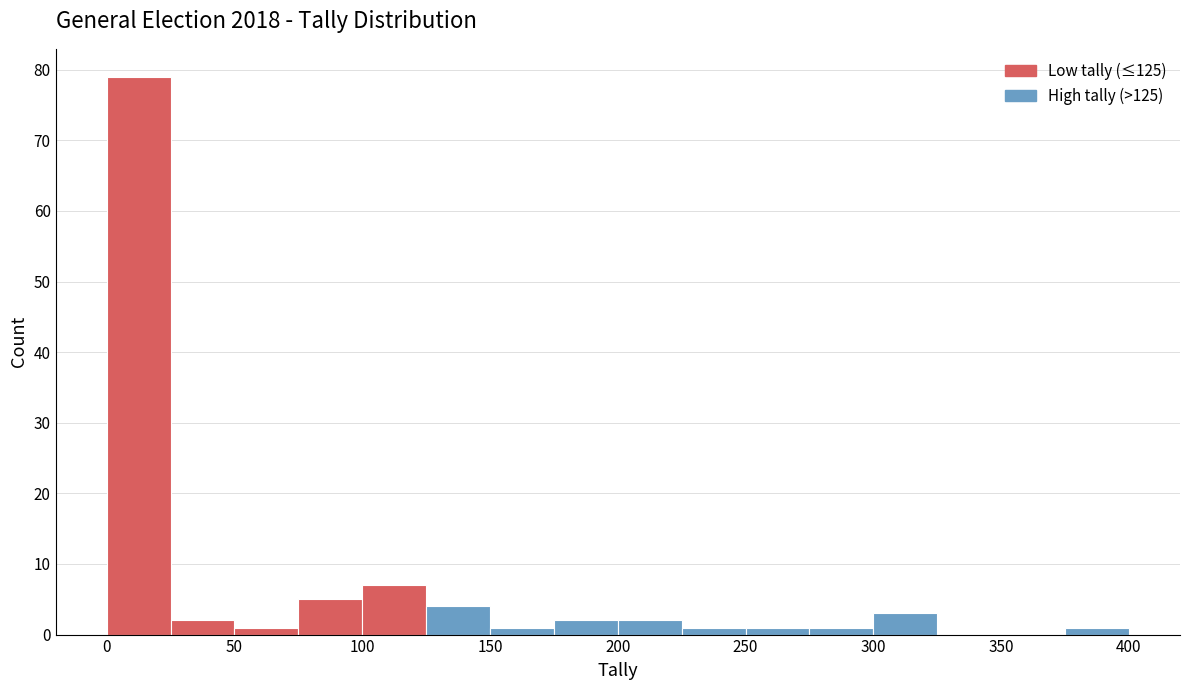

Over which range of the x-axis is the bar tallest?

0 to 25